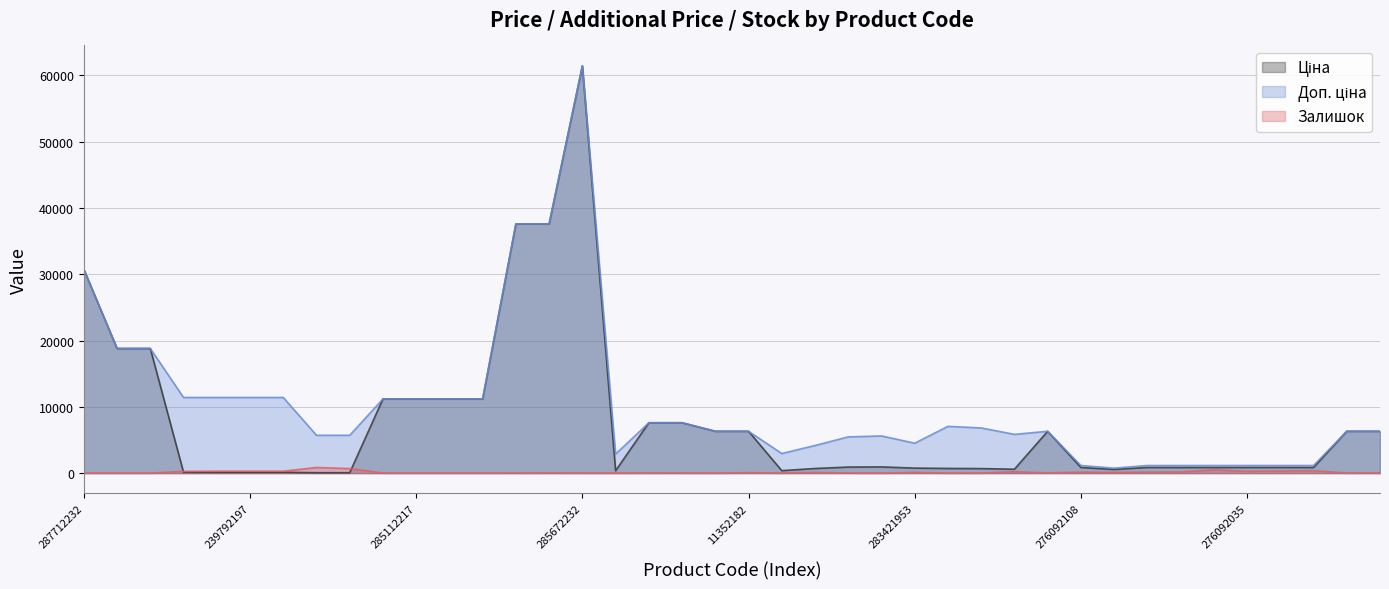

What is the sum of the Доп. ціна values at 285672232 and 11352184?

67743.0